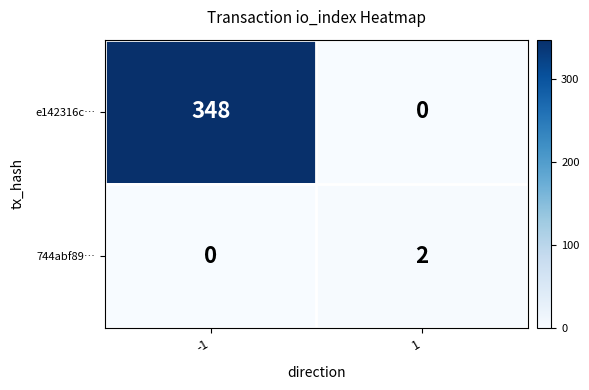

Which series has the largest range (max minus min)?

e142316c…